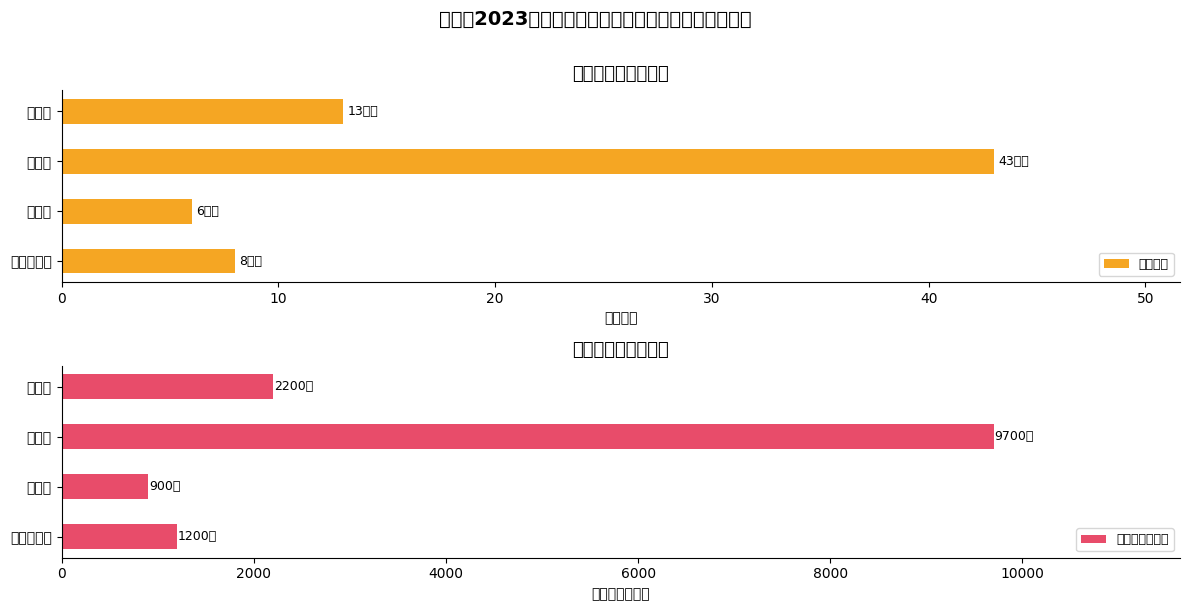

List the series in order of their overall mean, highest first.

补助金额（元）, 补助月数